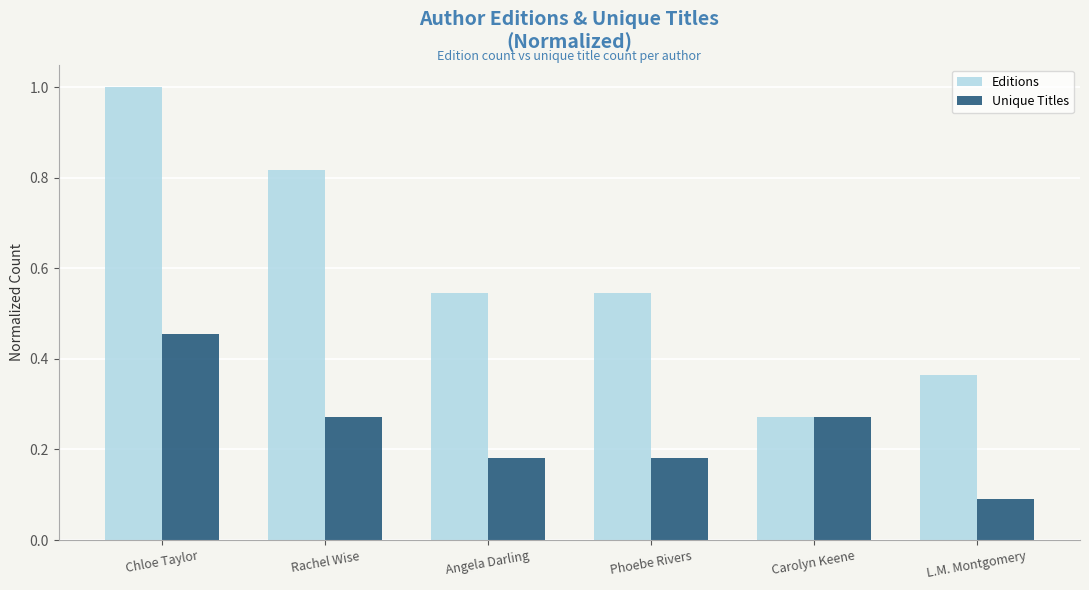

Rank the series by their maximum value, from lowest to highest.

Unique Titles, Editions